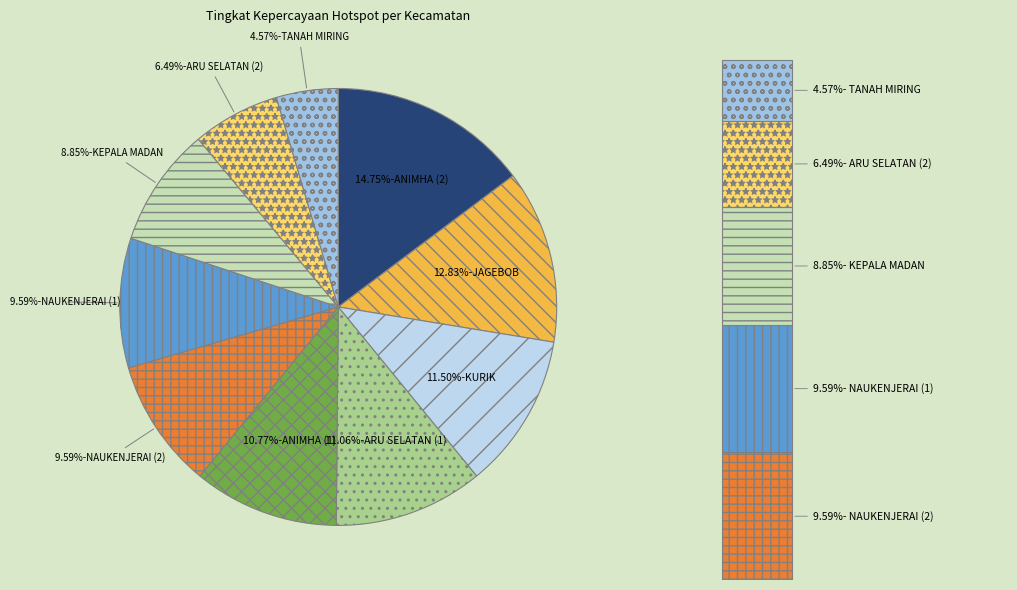

Between KURIK and ARU SELATAN (1), which is larger?

KURIK